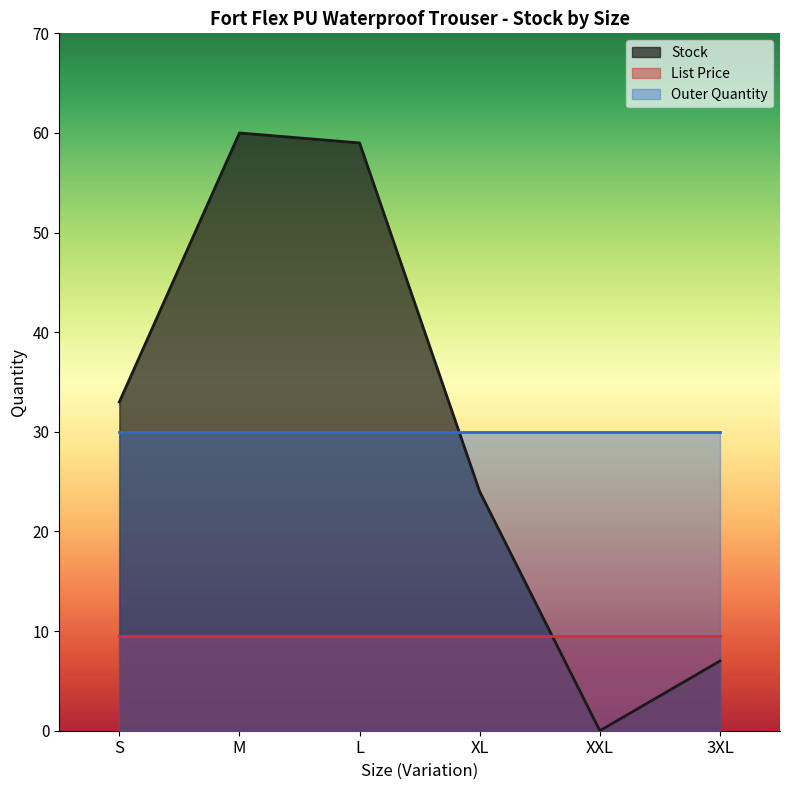

At how many categories does at least one series exceed 35?

2